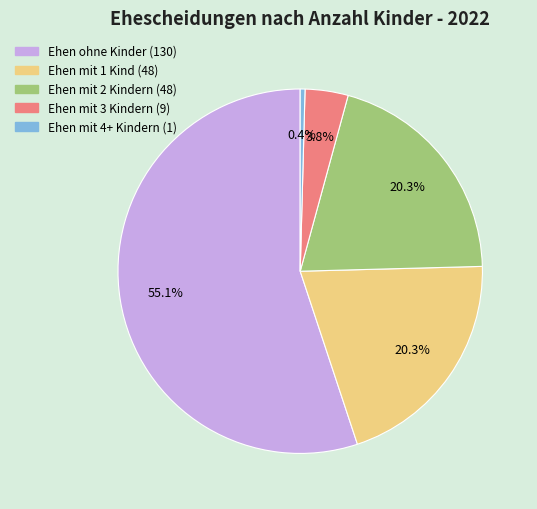

The Ehen mit 2 Kindern (48) slice represents 28% of the pie. True or false?

False